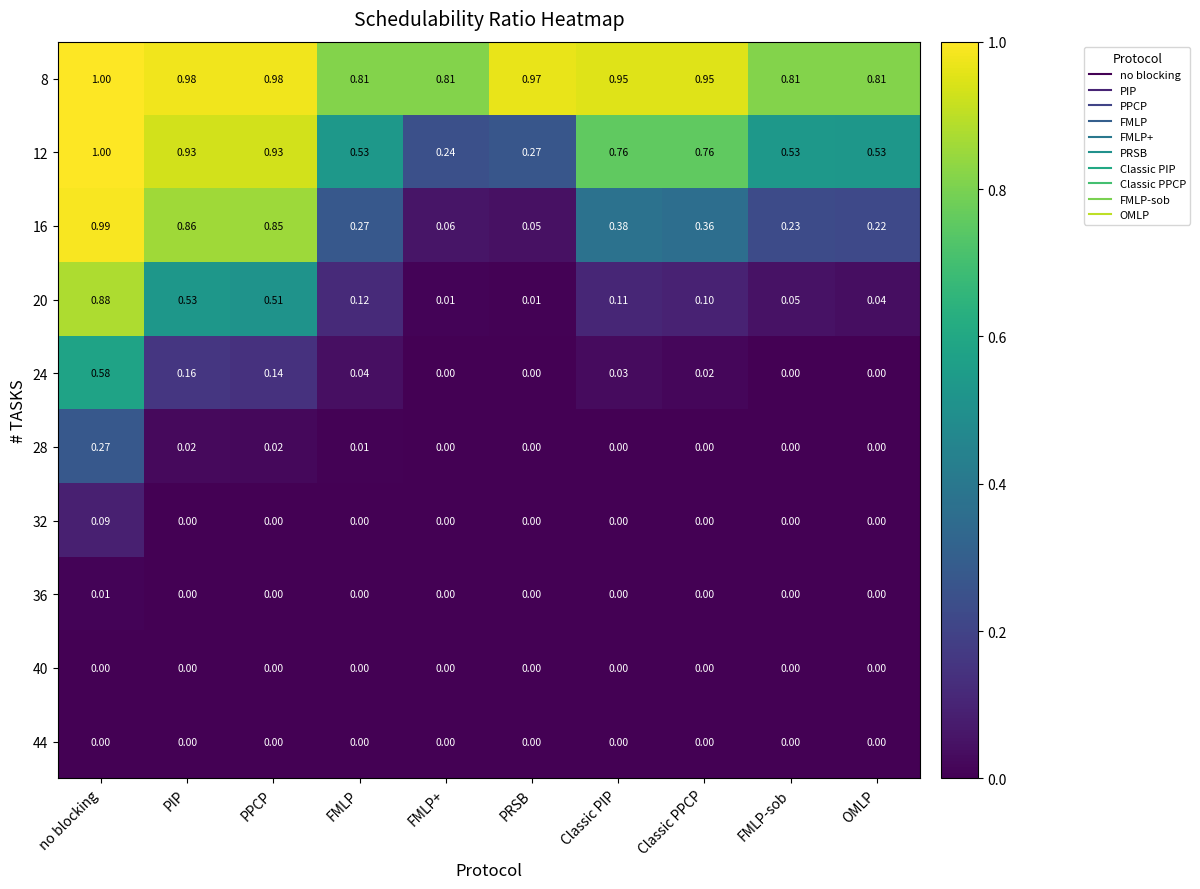

At which label does 16 reach its minimum?

PRSB